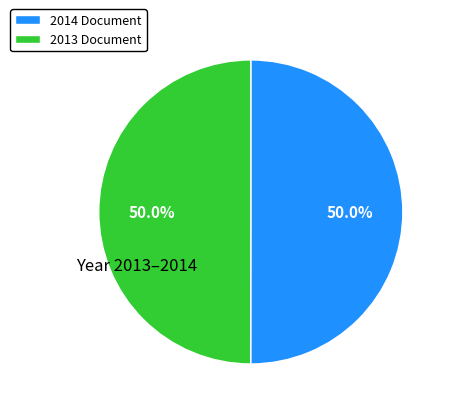

Approximately how many times larger is the value at 2013 Document compared to 2014 Document?

1.0